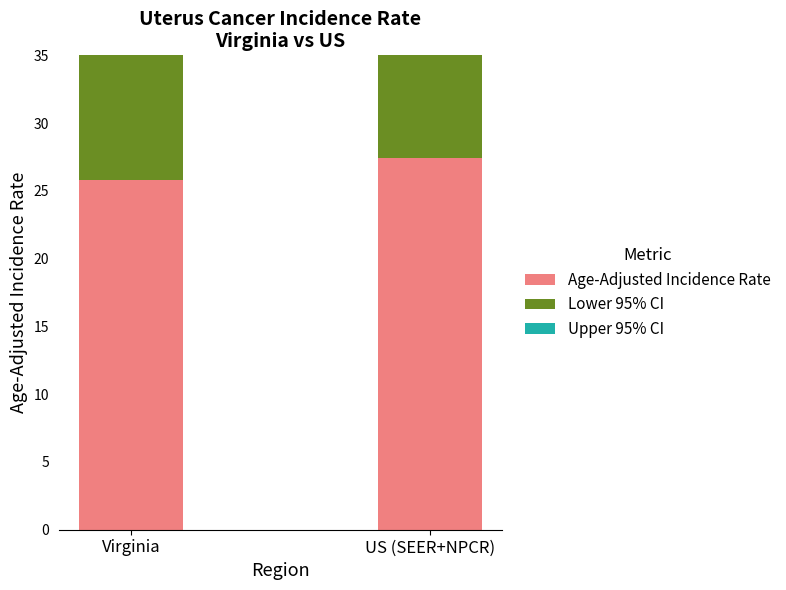

Reading right to left, extract all data points from this chart.

Age-Adjusted Incidence Rate: 27.4	25.8
Lower 95% CI: 27.3	25.2
Upper 95% CI: 27.5	26.4